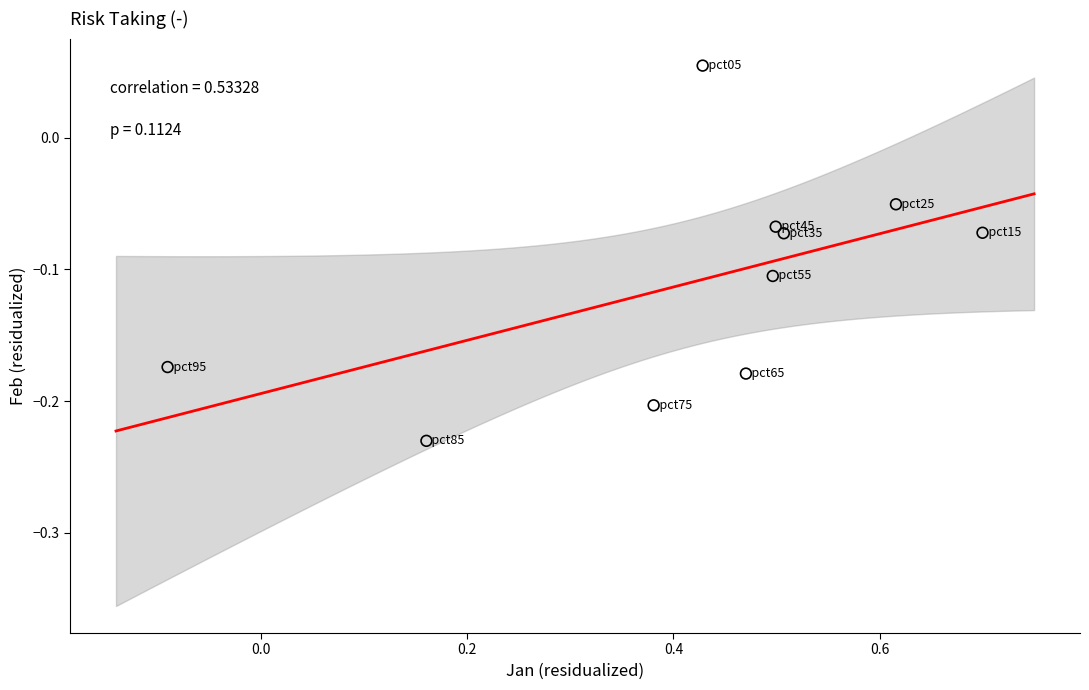

What is the range of Y values (max minus min)?

0.3